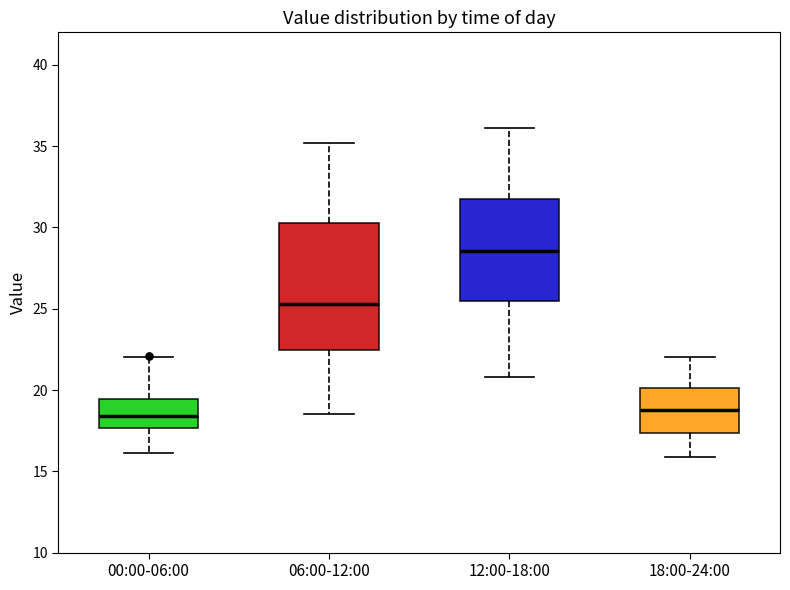

Reading left to right, transcribe this box plot: for each box, give where its median line is, the range the box spans, and where its two whiskers end, as read against the y-axis. The values are not printed on the chart, so give them approximately, as read against the axis.

00:00-06:00: median 18.5, box 17.5 to 19.5, whiskers 16.0 to 22.0
06:00-12:00: median 25.5, box 22.5 to 30.5, whiskers 18.5 to 35.0
12:00-18:00: median 28.5, box 25.5 to 32.0, whiskers 21.0 to 36.0
18:00-24:00: median 19.0, box 17.5 to 20.0, whiskers 16.0 to 22.0